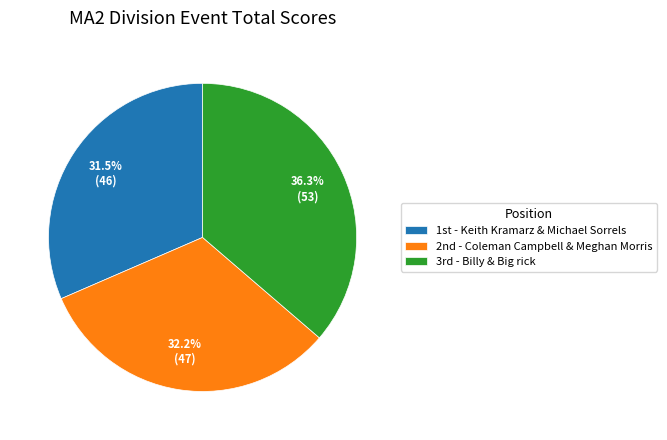

Rank the categories by value from lowest to highest.

1st - Keith Kramarz & Michael Sorrels, 2nd - Coleman Campbell & Meghan Morris, 3rd - Billy & Big rick